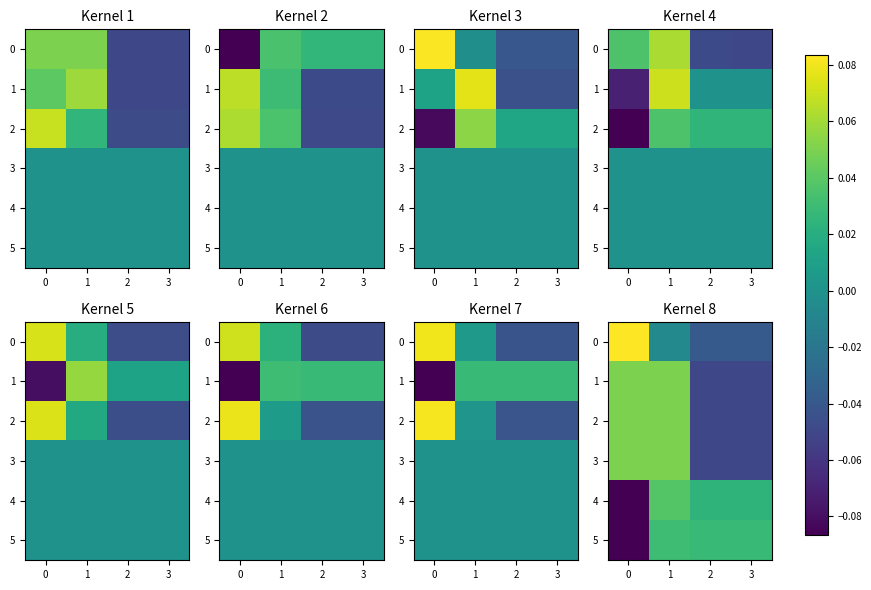

How many values in 0 are below zero?

3